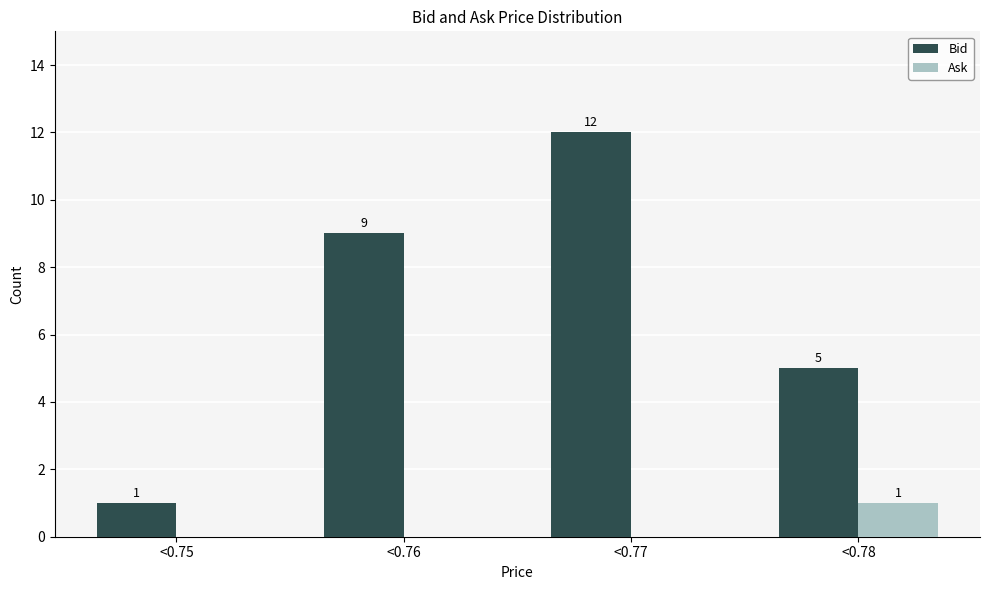

Reading left to right, what are all the values shown in this chart?

Bid: <0.75=1	<0.76=9	<0.77=12	<0.78=5
Ask: <0.75=0	<0.76=0	<0.77=0	<0.78=1